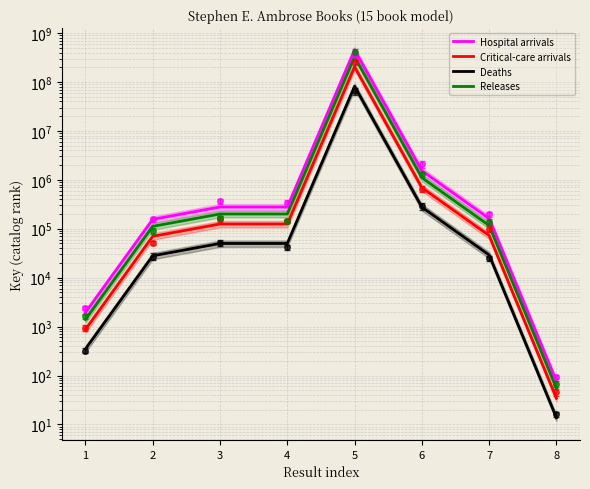

How many series are shown in this chart?

4